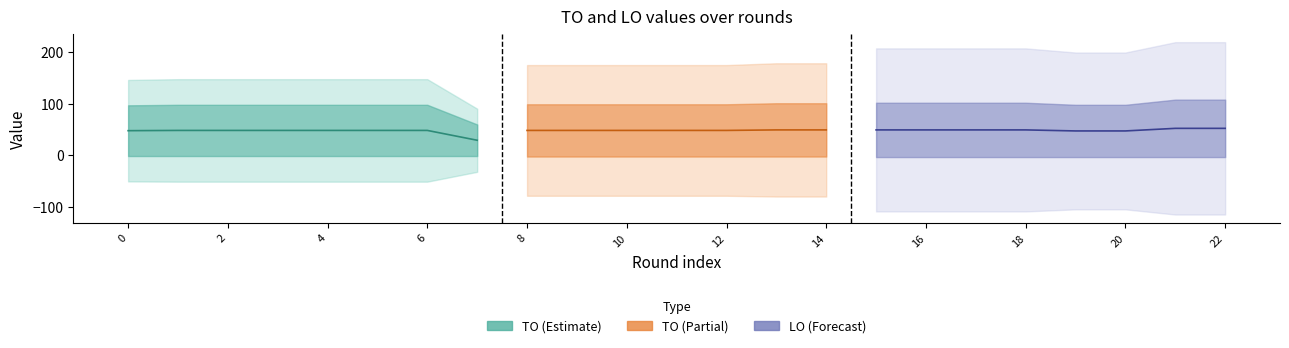

True or false: LO has more than 0 interior local peaks.

False